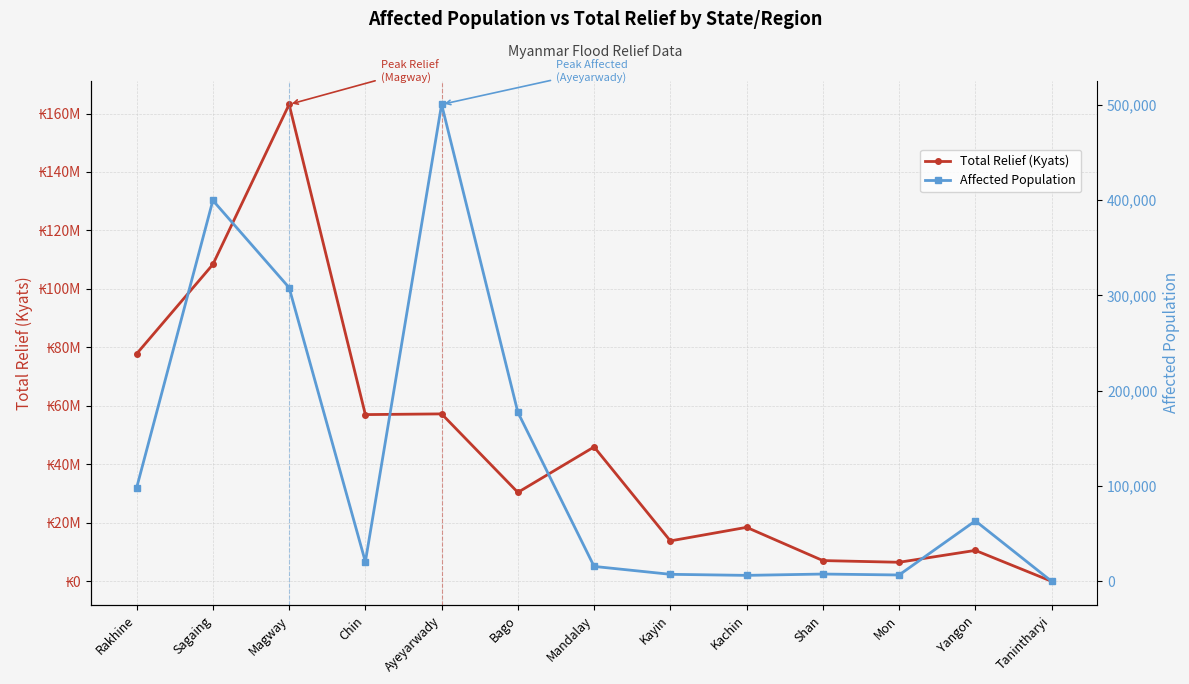

Rank the series at Mandalay from lowest to highest value.

Affected Population, Total Relief (Kyats)